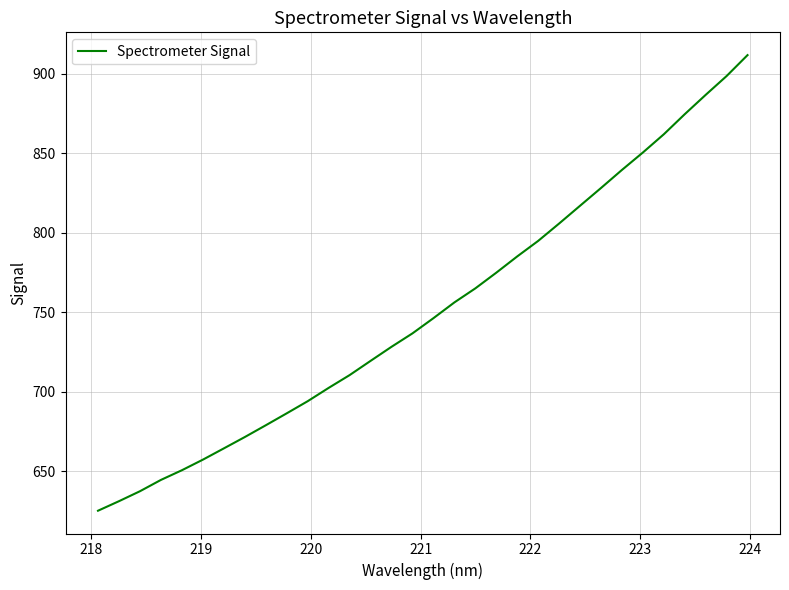

What is the maximum value shown in the chart?

911.8